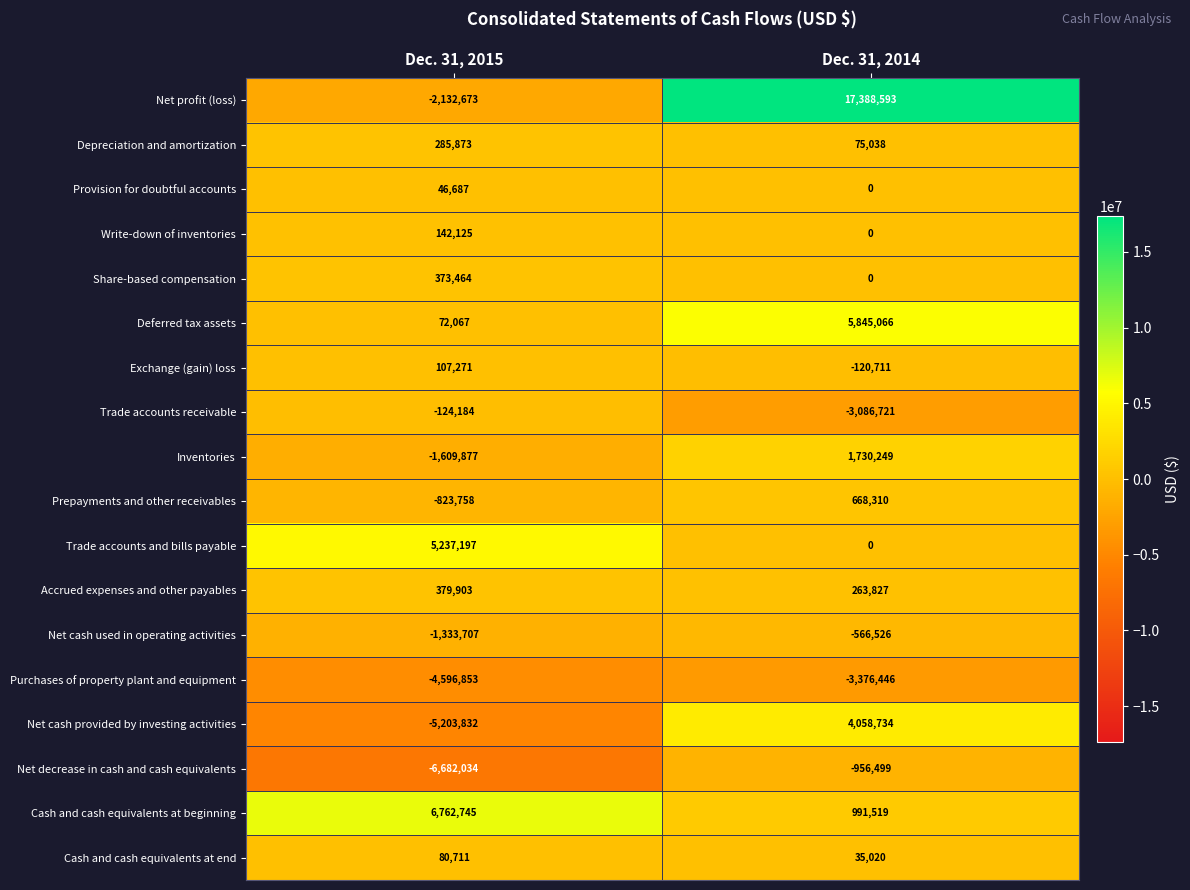

Rank the categories by Prepayments and other receivables value from lowest to highest.

Dec. 31, 2015, Dec. 31, 2014